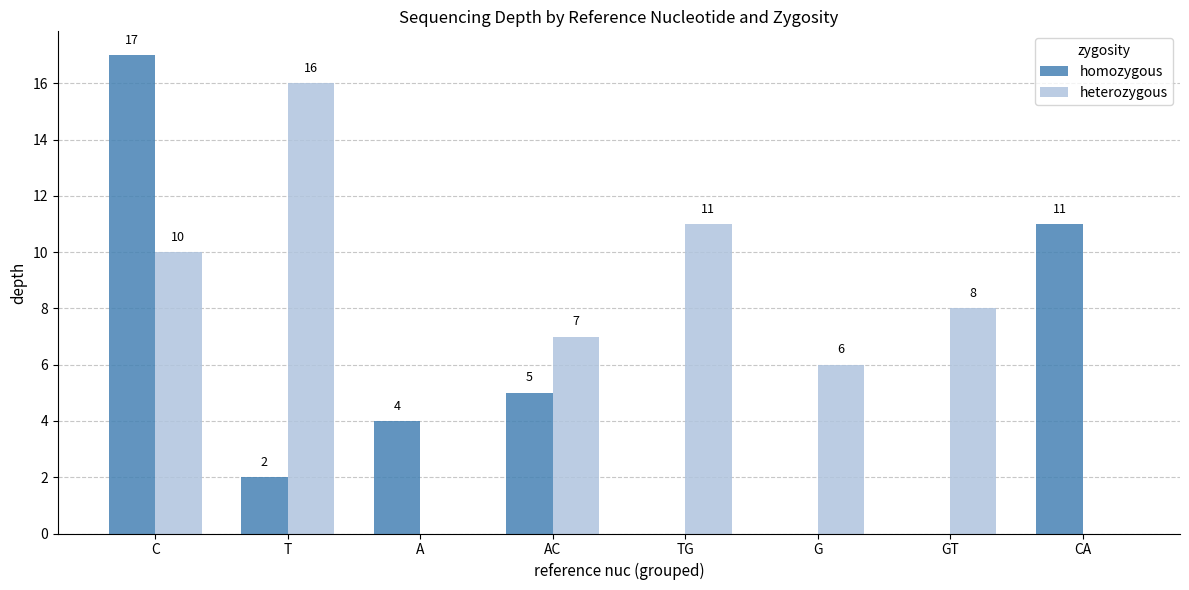

Which series has the largest total across all categories?

heterozygous